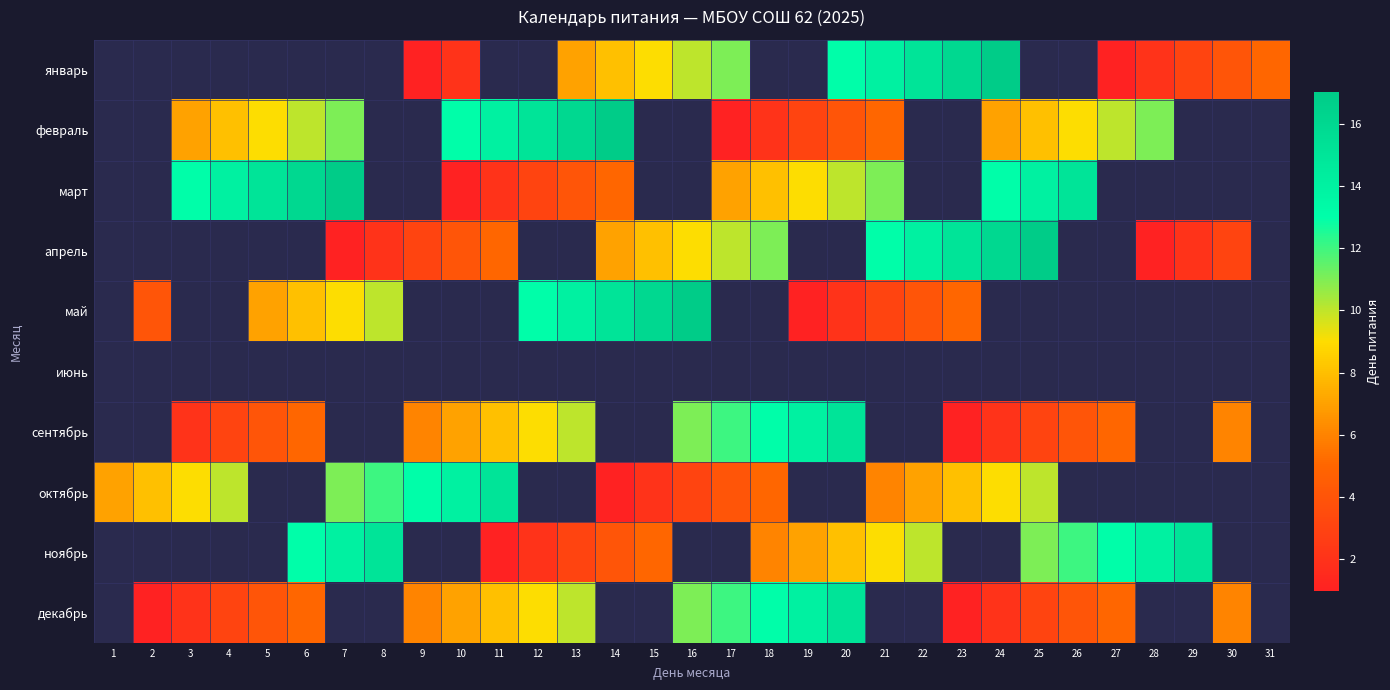

Which category has the highest value across all series?

24